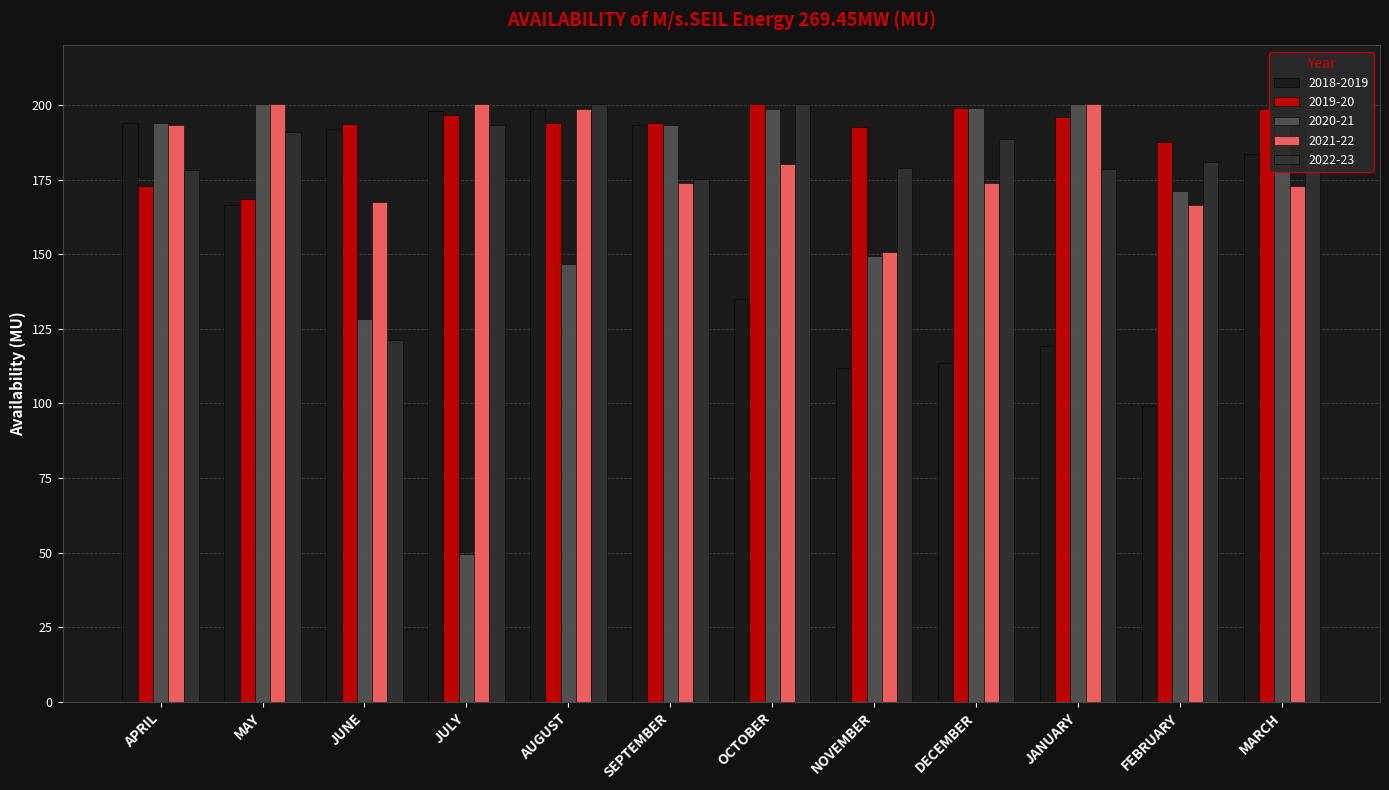

Between JULY and JANUARY, which series saw the biggest shift?

2020-21